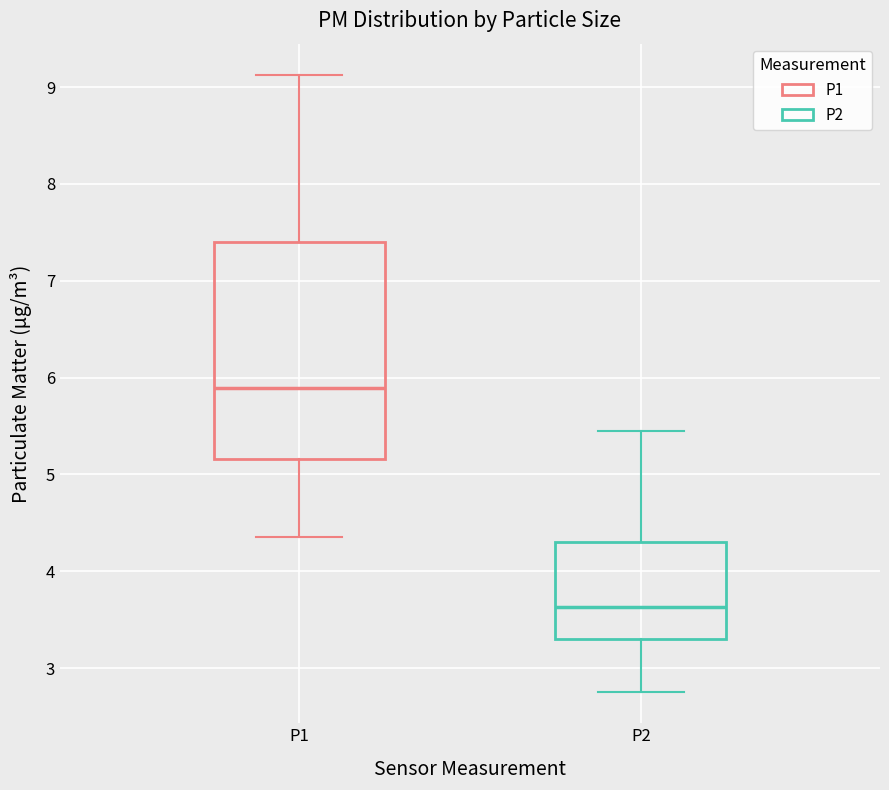

Where does the median line of the box for P2 sit on the y-axis? The values are not printed on the chart, so give them approximately, as read against the axis.

3.6